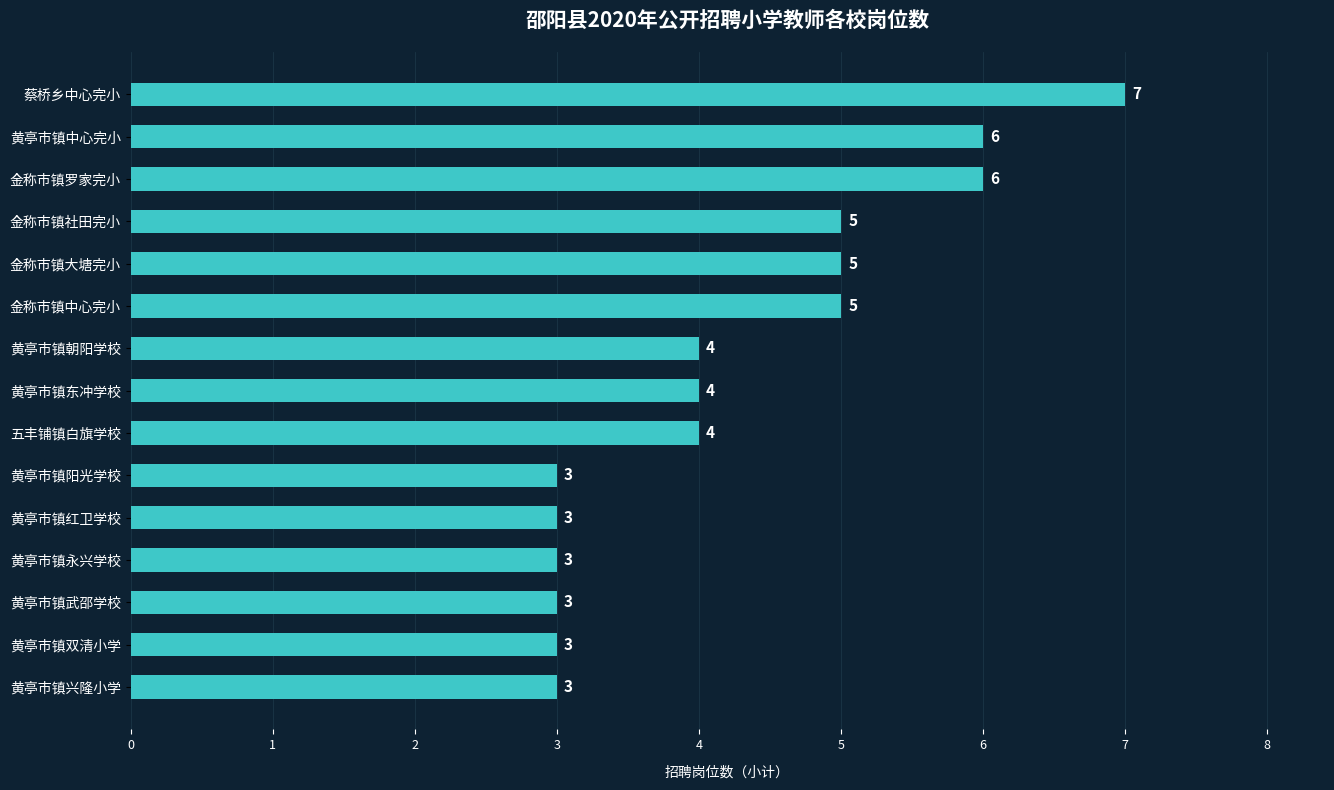

What is the label of the 6th bar from the bottom?

黄亭市镇阳光学校